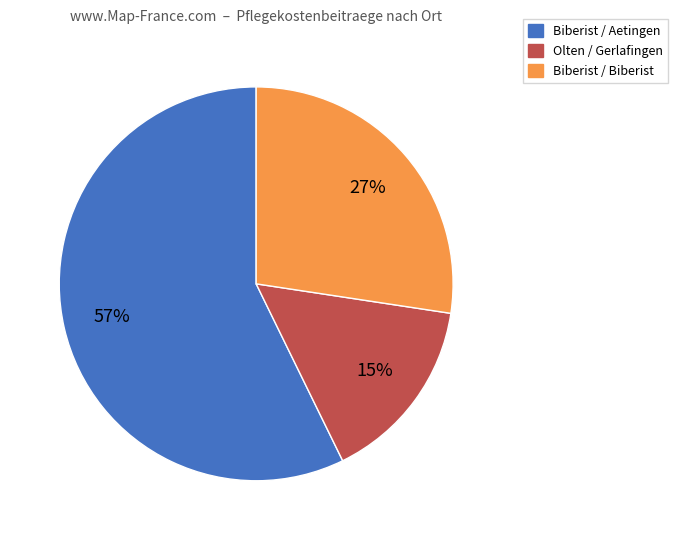

To the nearest percent, what portion does Biberist / Biberist represent?

27%